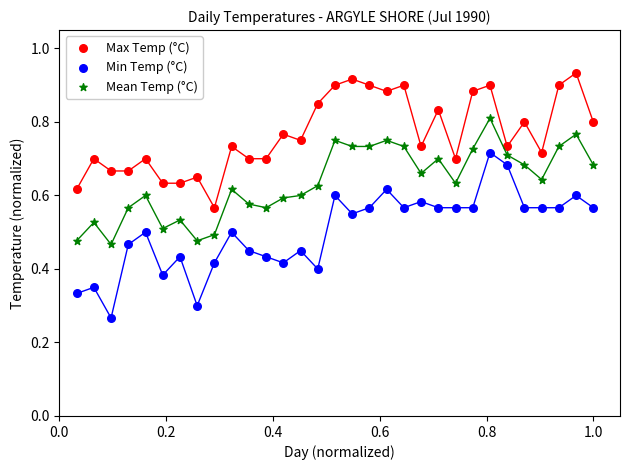

Which series has the widest spread of Y values?

Min Temp (°C)